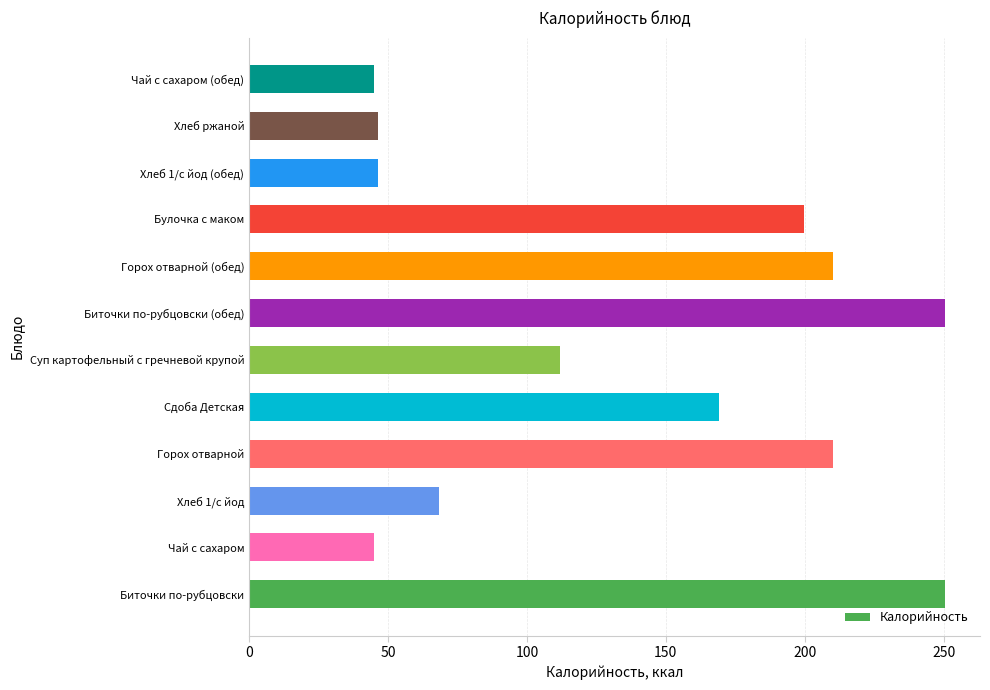

Which has a higher value, Хлеб ржаной or Биточки по-рубцовски?

Биточки по-рубцовски